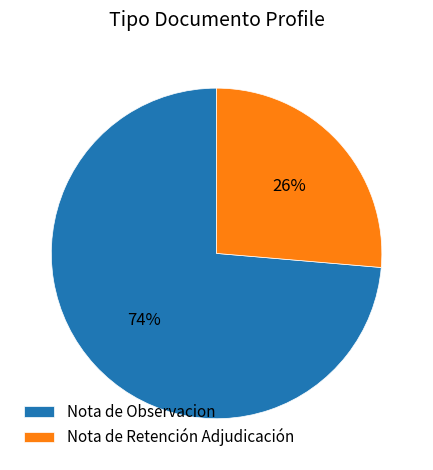

Do Nota de Observacion and Nota de Retención Adjudicación together represent more than half of the pie?

Yes